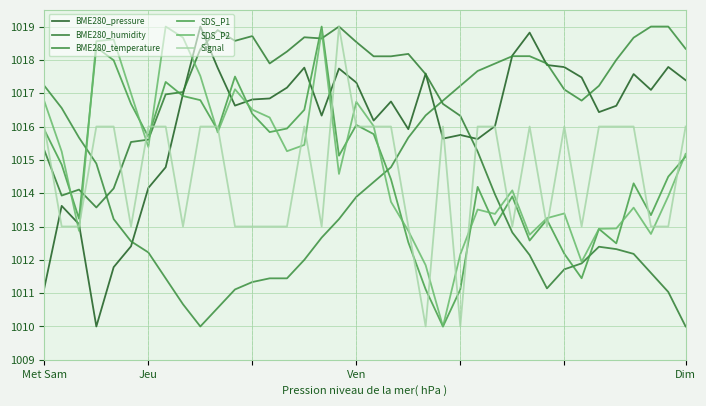

How many times do SDS_P2 and BME280_humidity cross each other?

8